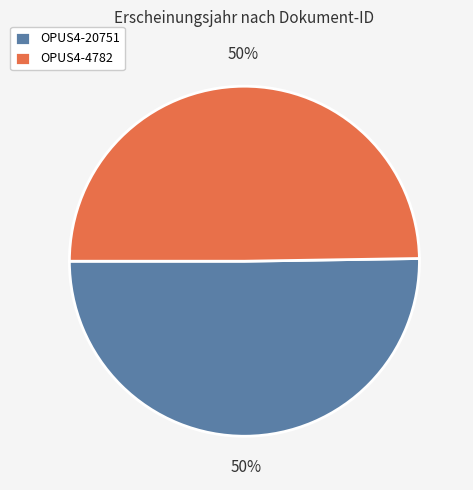

True or false: OPUS4-4782 accounts for 50% of the total.

True